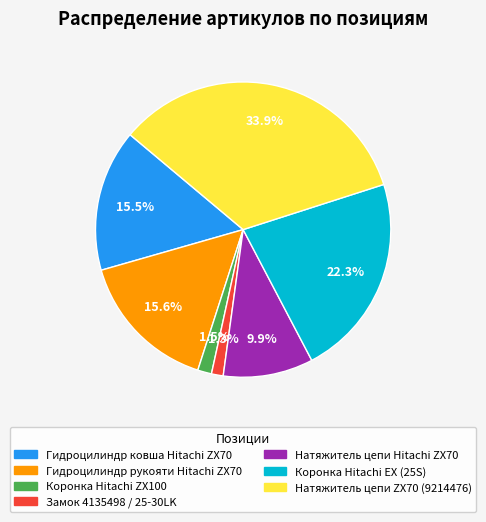

What is the ratio of the value at Гидроцилиндр рукояти Hitachi ZX70 to the value at Гидроцилиндр ковша Hitachi ZX70?

1.0